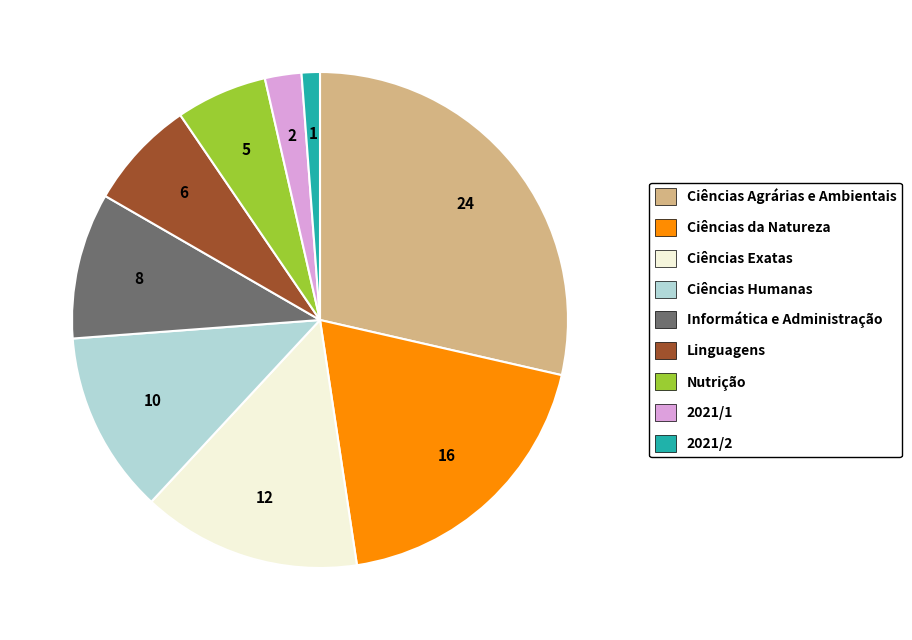

Combined, do 2021/1 and Linguagens account for over 50%?

No